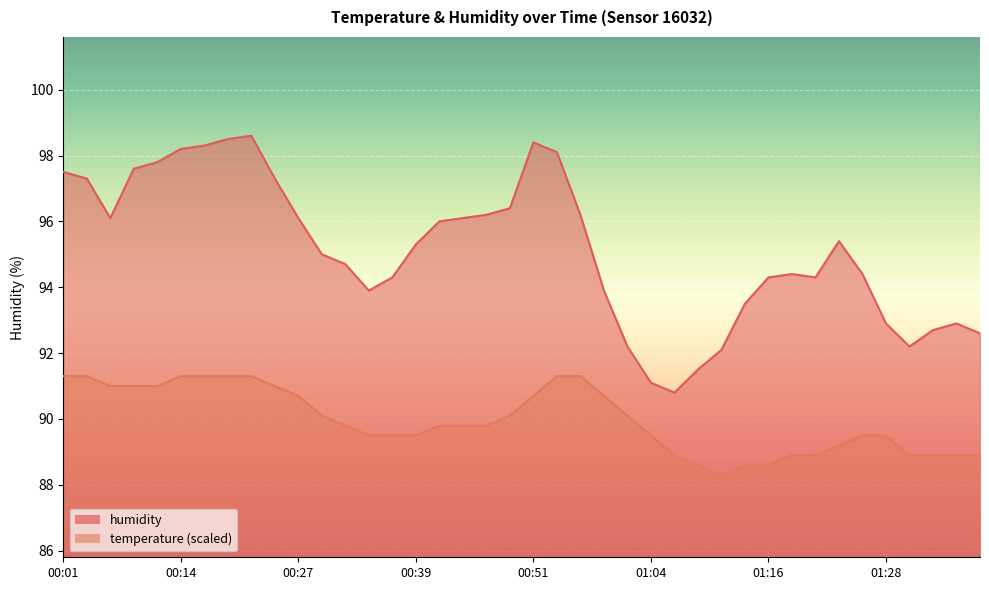

What is the difference between the temperature values at 00:51 and 00:46?

0.9